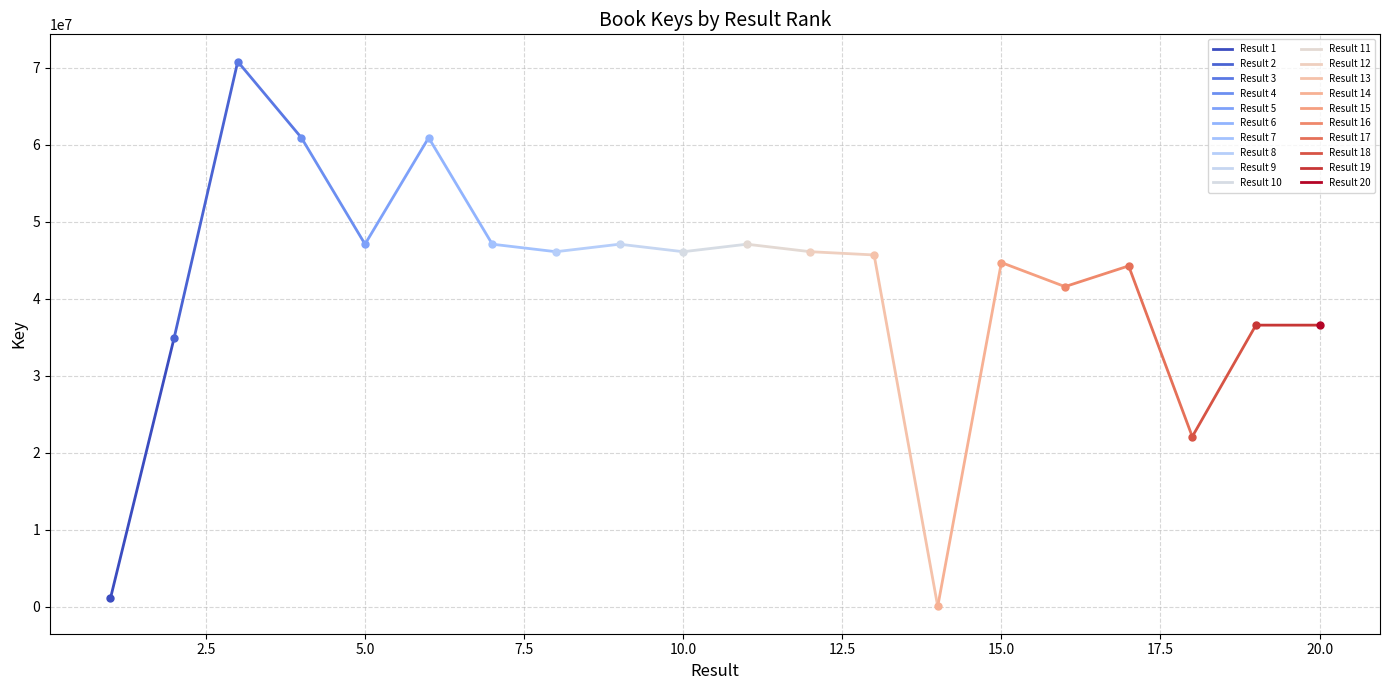

At which category does the chart reach its peak across all series?

3